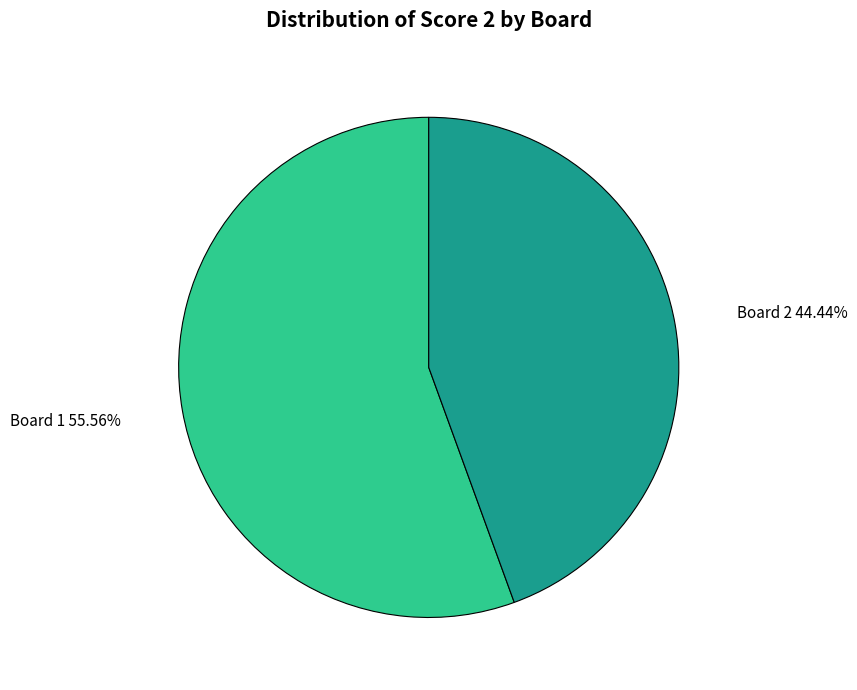

Which has a higher value, Board 2 or Board 1?

Board 1